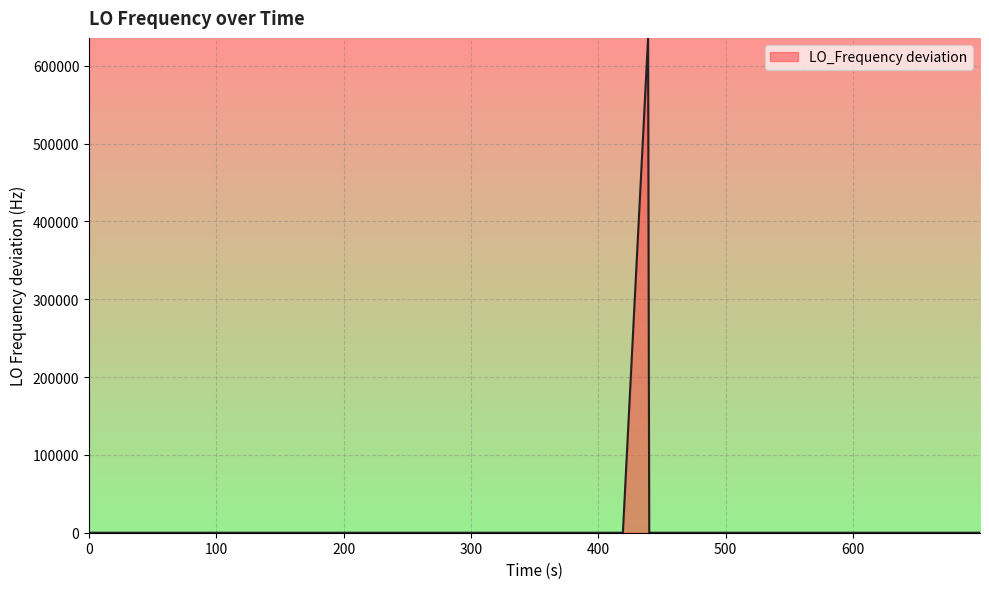

What is the difference between the maximum and second lowest values?

635705.8